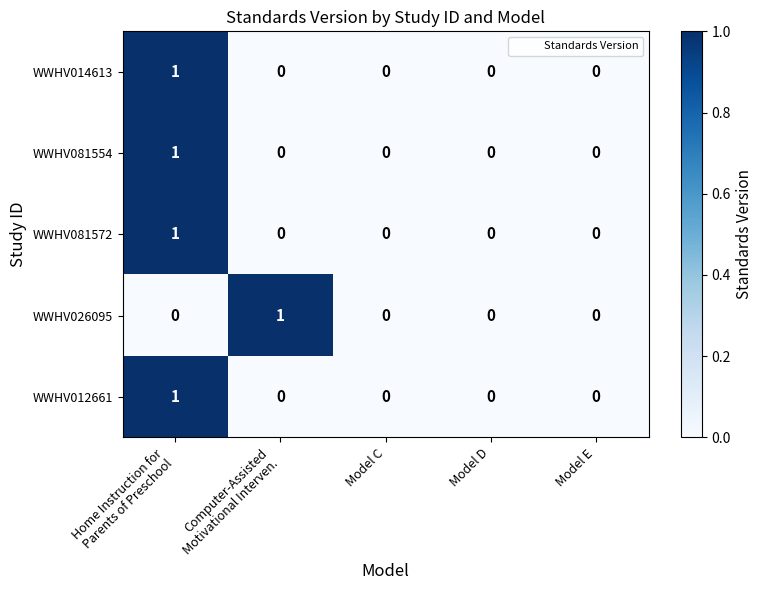

Reading left to right, extract all data points from this chart.

WWHV014613: 1	0	0	0	0
WWHV081554: 1	0	0	0	0
WWHV081572: 1	0	0	0	0
WWHV026095: 0	1	0	0	0
WWHV012661: 1	0	0	0	0